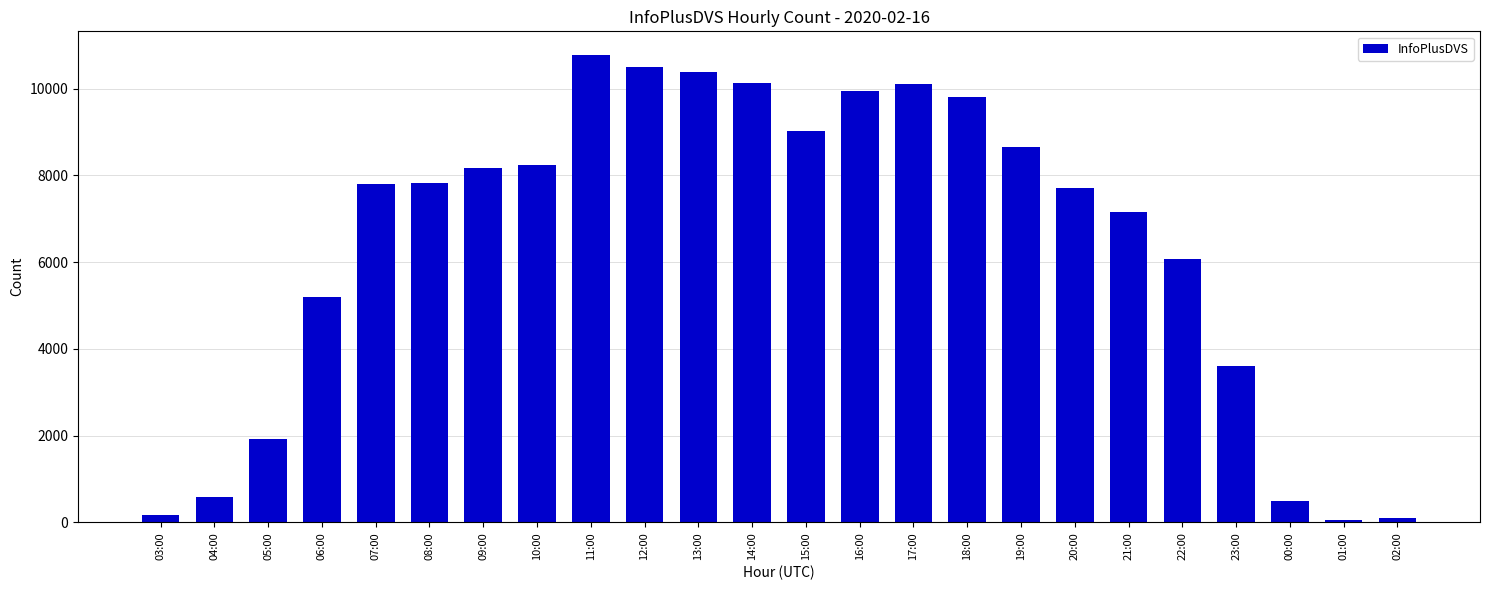

Are the bars grouped side by side (vs. stacked)?

No